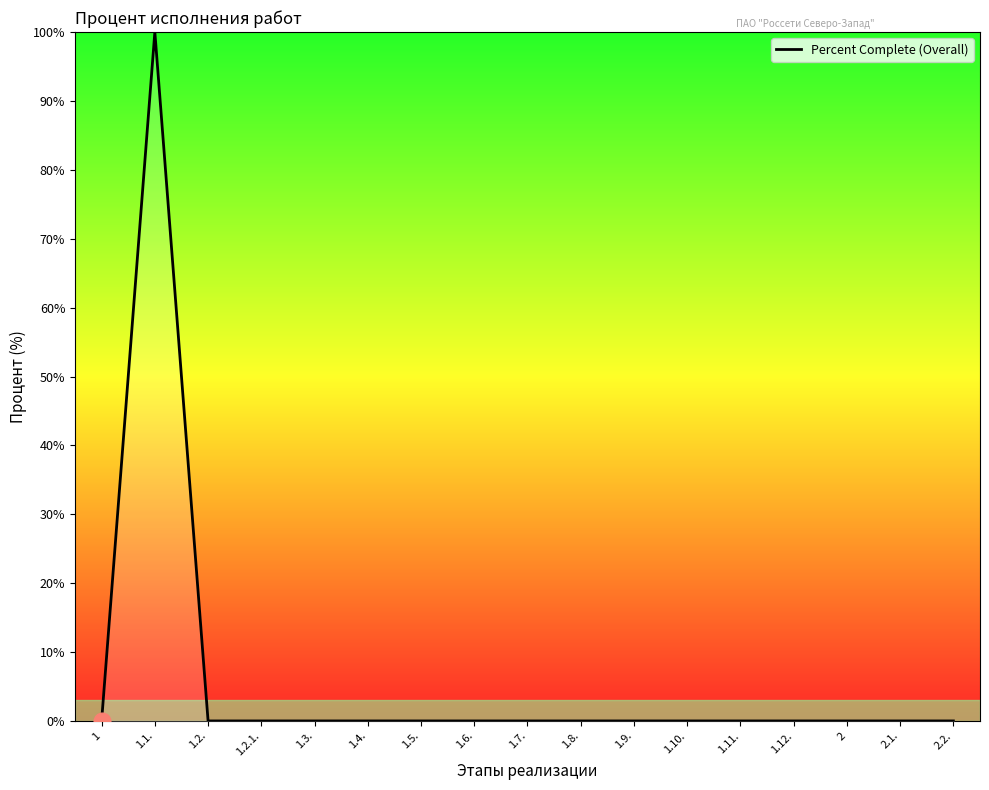

The value at 2 is 0. True or false?

True